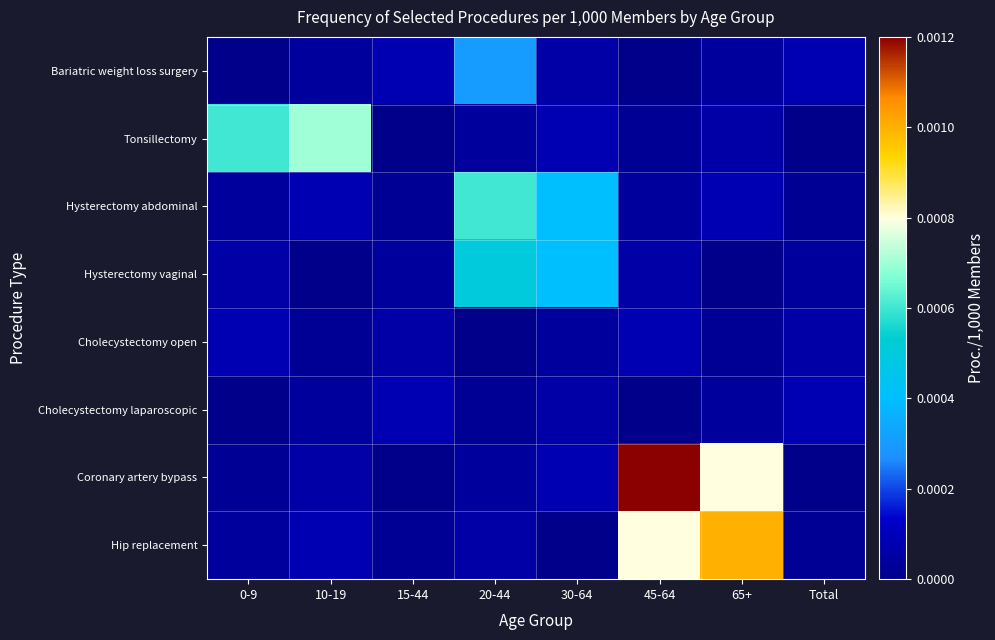

At which category is the sum across all series the highest?

45-64